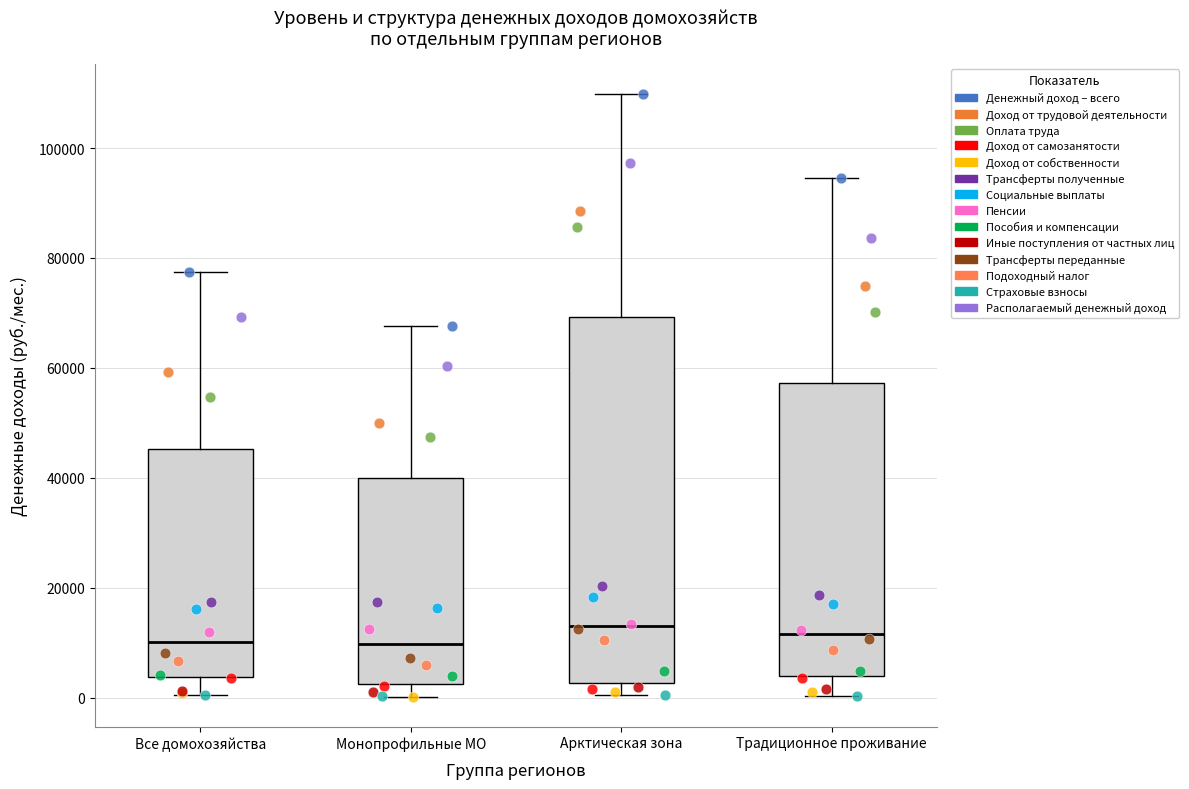

Where does the median line of the box for Арктическая зона sit on the y-axis? The values are not printed on the chart, so give them approximately, as read against the axis.

14000